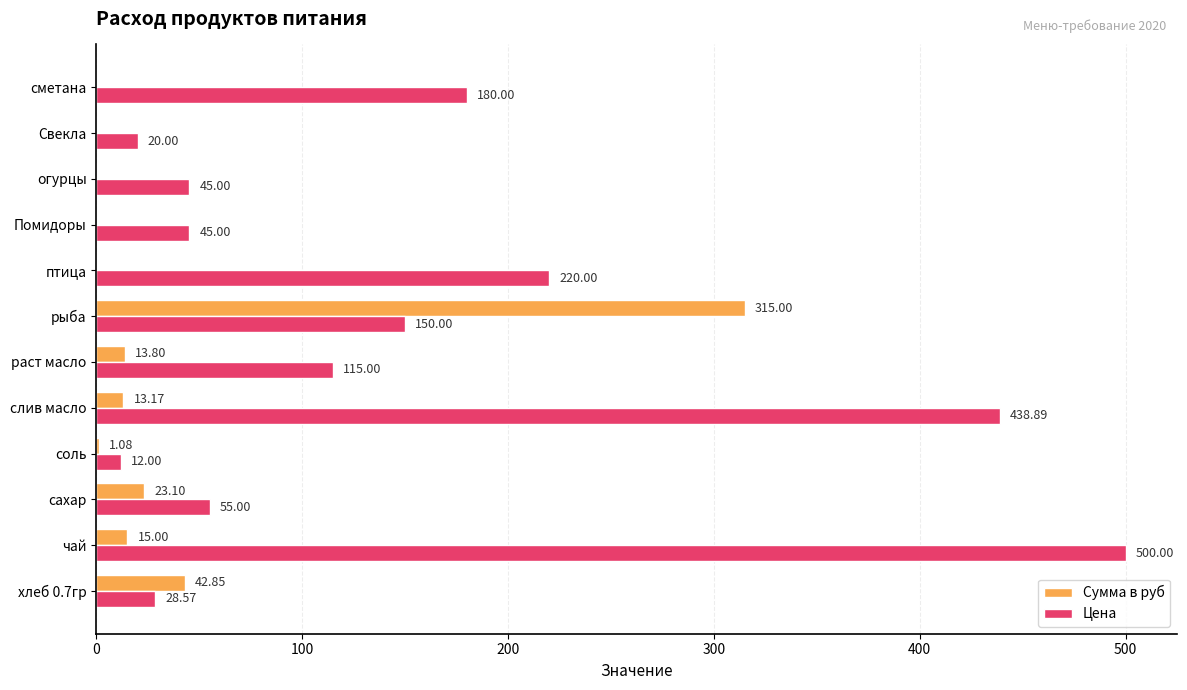

What is the total value across all series at огурцы?

45.0